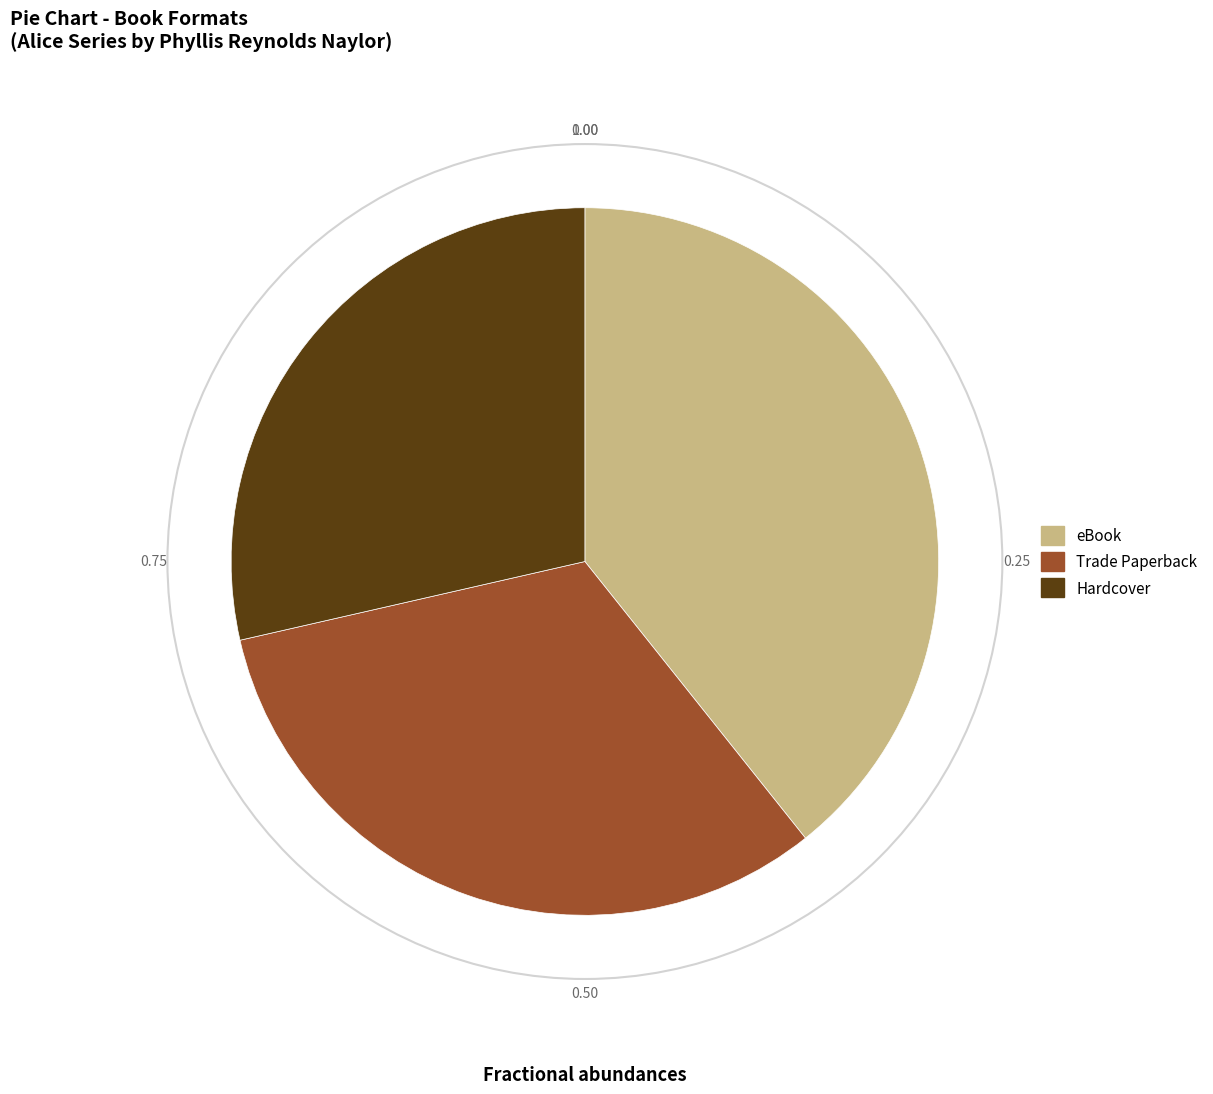

Is it true that Hardcover is 29% of the pie?

True